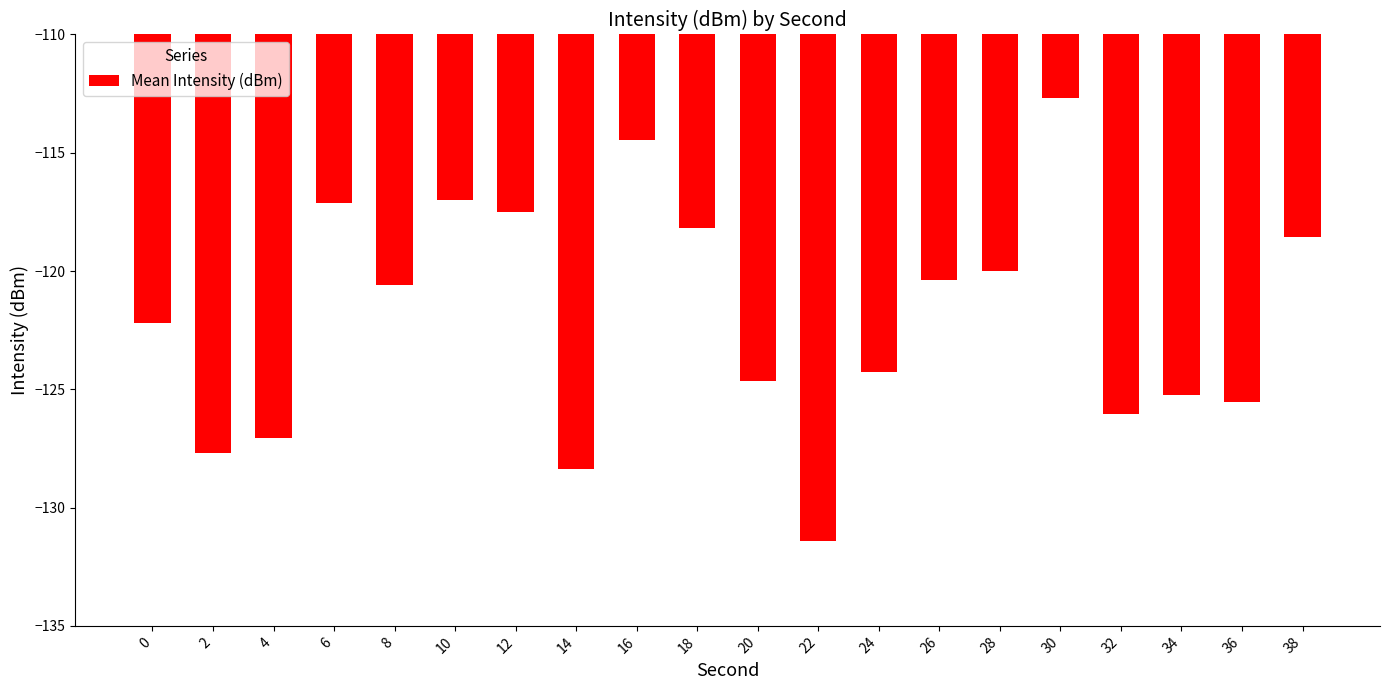

Read the value at 36.

-125.5